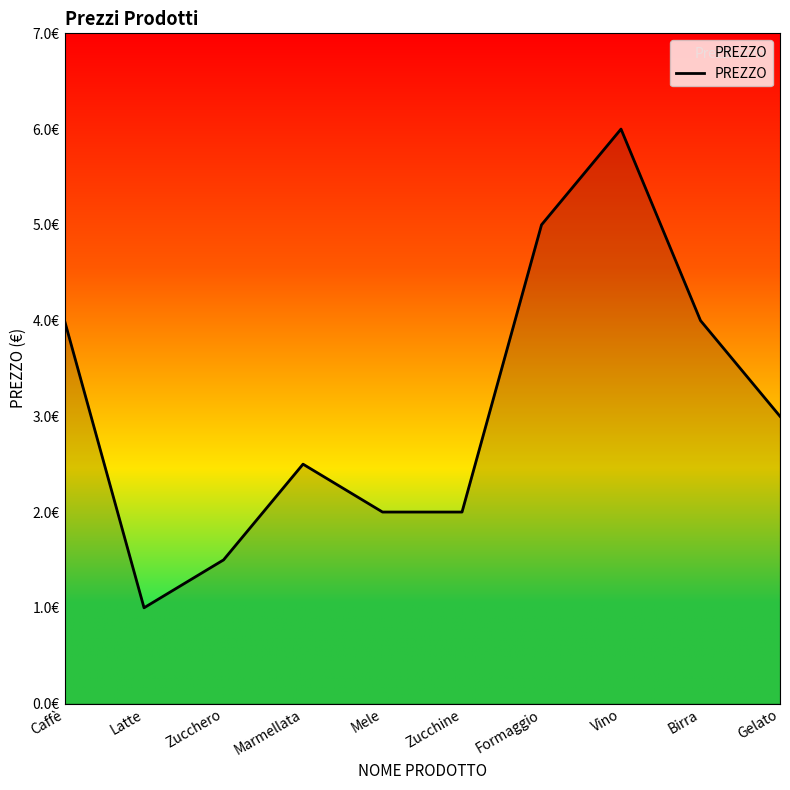

What is the label of the 2nd point from the right?

Birra